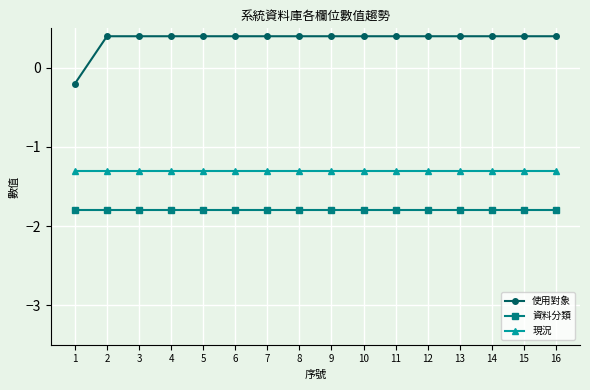

Is the value of 使用對象 at 12 greater than the value of 現況 at 9?

Yes